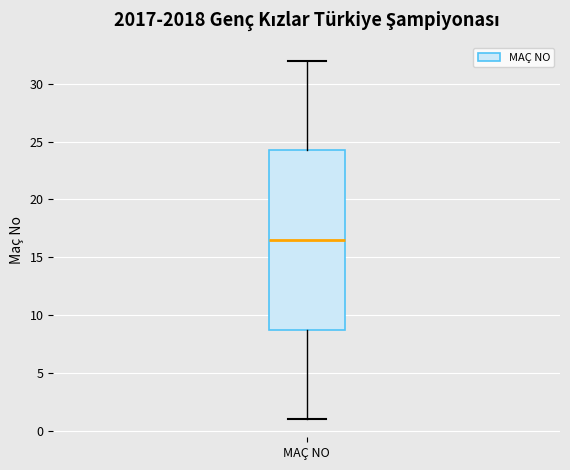

Where does the median line of the box for MAÇ NO sit on the y-axis? The values are not printed on the chart, so give them approximately, as read against the axis.

16.5